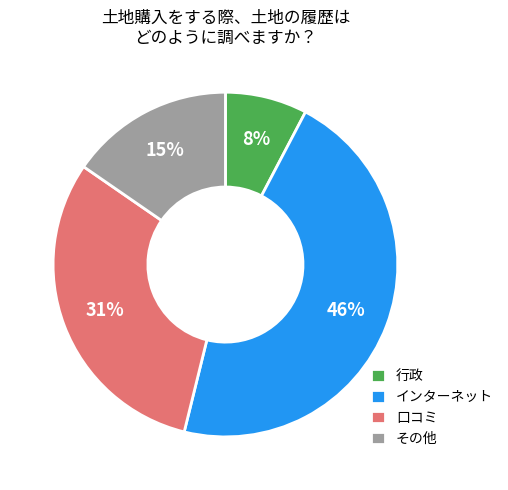

Combined, do インターネット and 行政 account for over 50%?

Yes